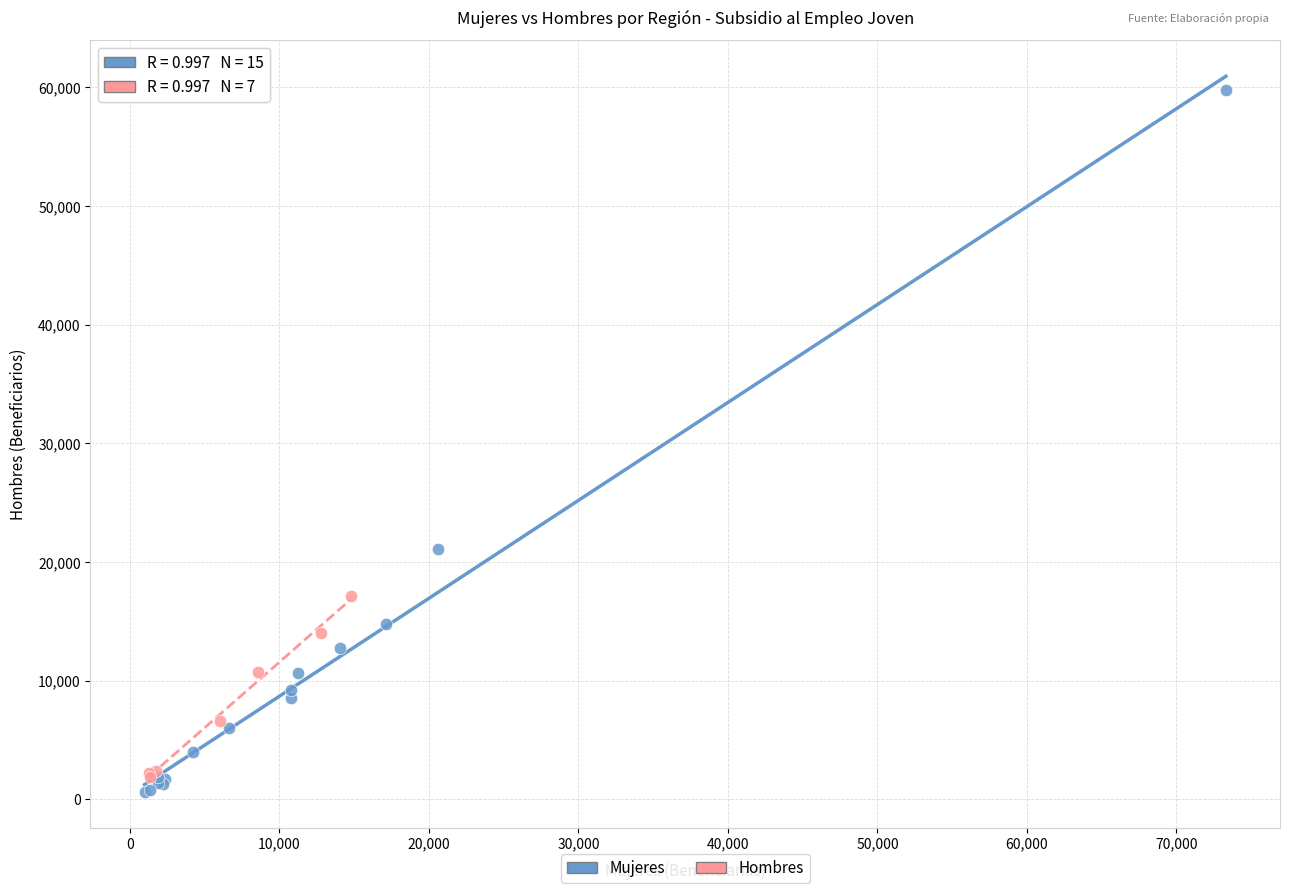

Which series reaches the maximum Y coordinate?

Mujeres